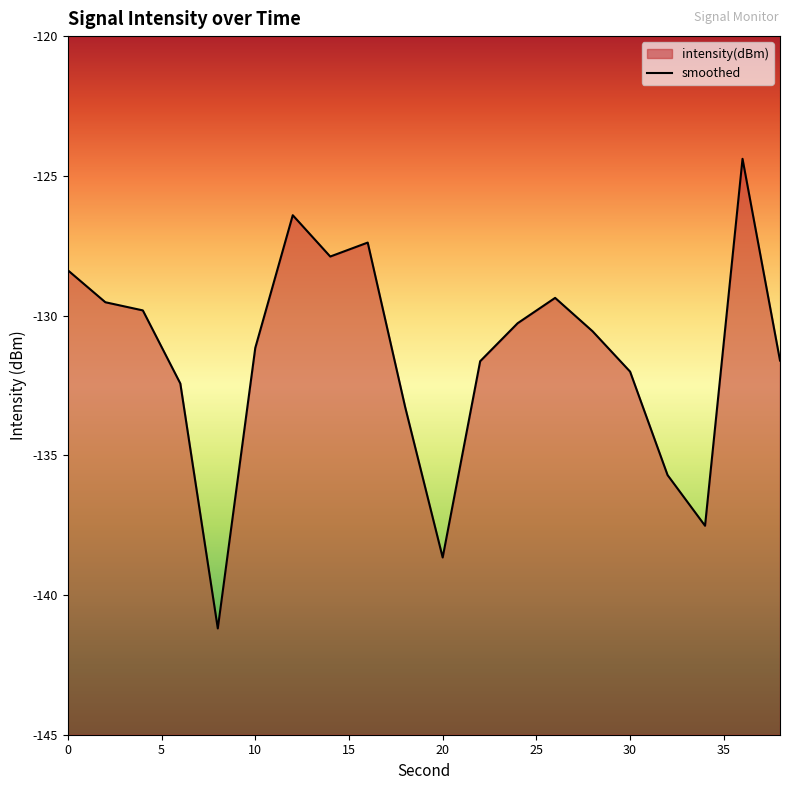

Rank the categories by value from highest to lowest.

36, 12, 16, 14, 0, 26, 2, 4, 24, 28, 10, 38, 22, 30, 6, 18, 32, 34, 20, 8